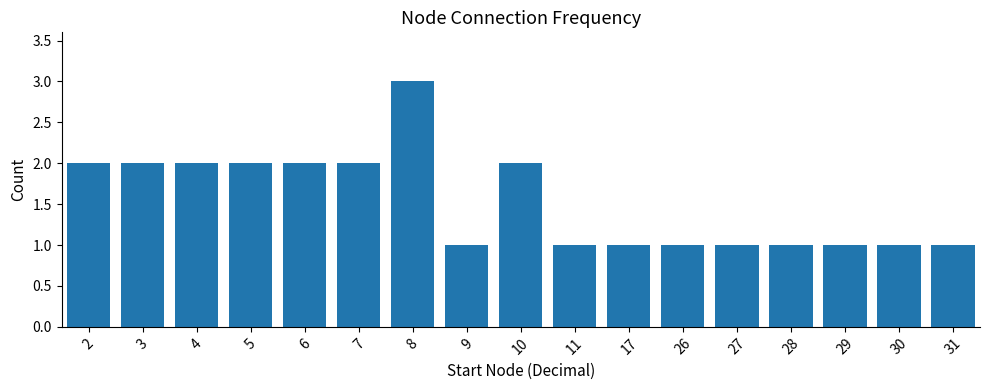

What is the value of the 14th bar from the left?

1